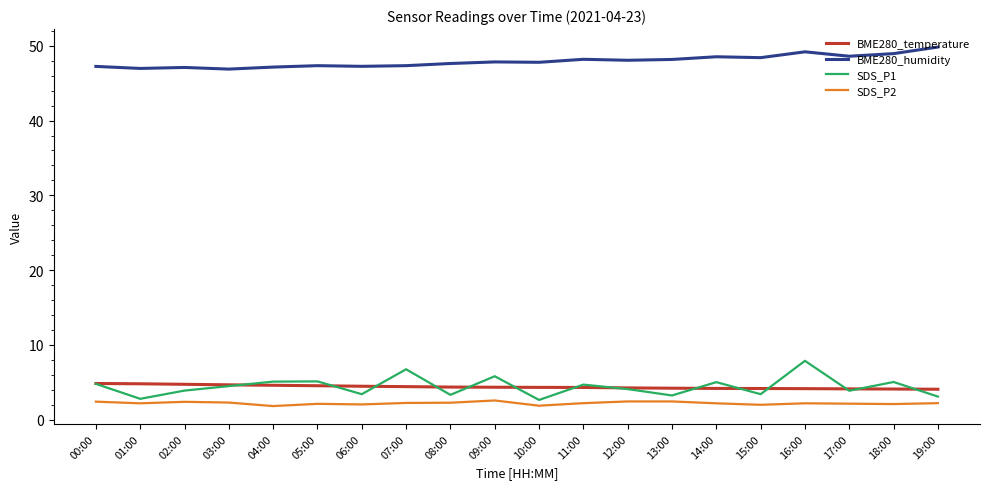

Is this an area chart (filled region under the line)?

No